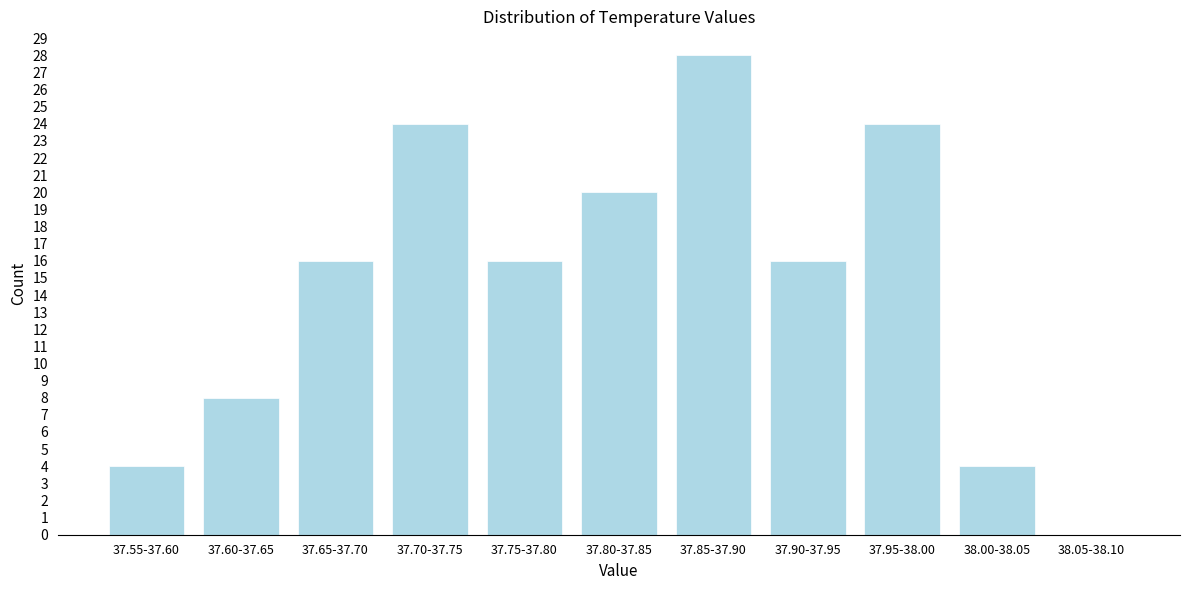

Reading left to right, what are all the values shown in this chart?

37.55-37.60=4	37.60-37.65=8	37.65-37.70=16	37.70-37.75=24	37.75-37.80=16	37.80-37.85=20	37.85-37.90=28	37.90-37.95=16	37.95-38.00=24	38.00-38.05=4	38.05-38.10=0